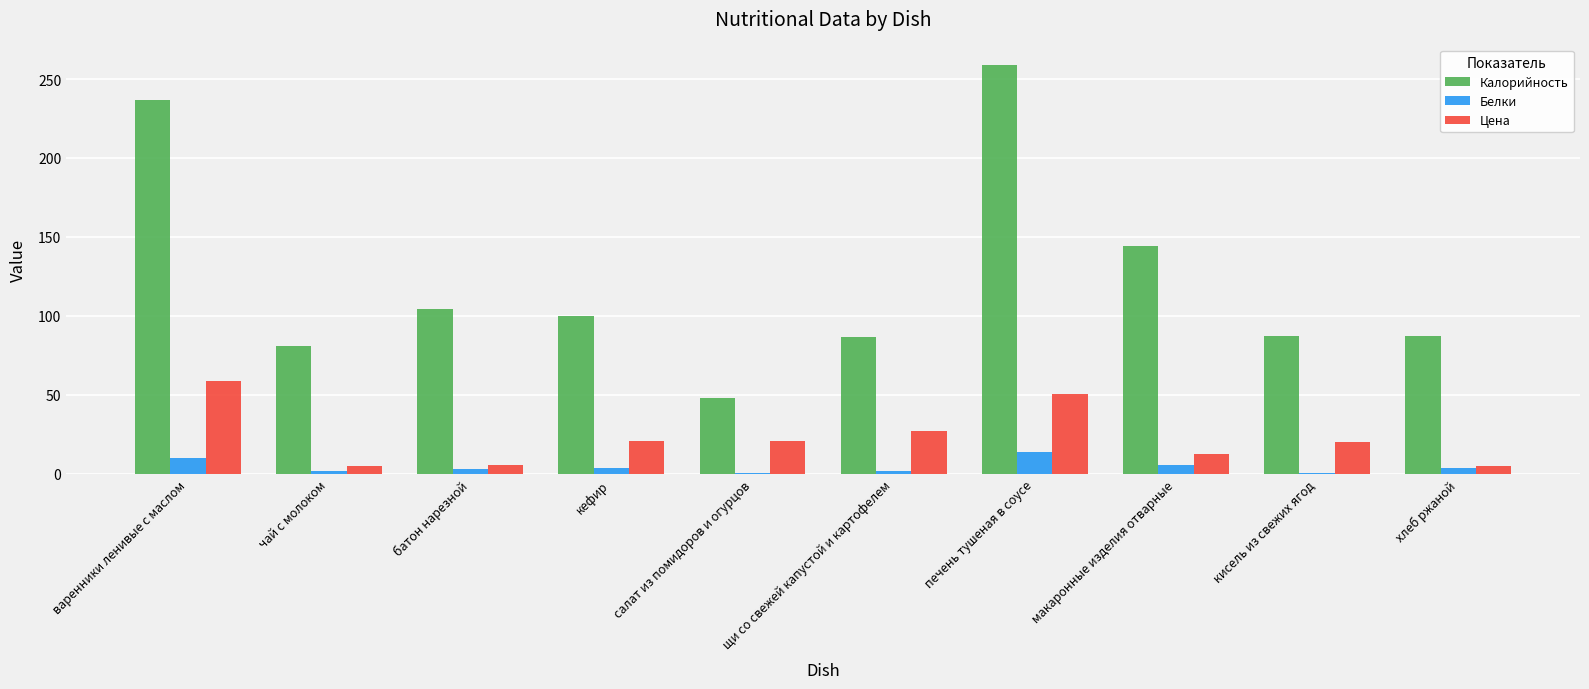

Which series has the largest total across all categories?

Калорийность